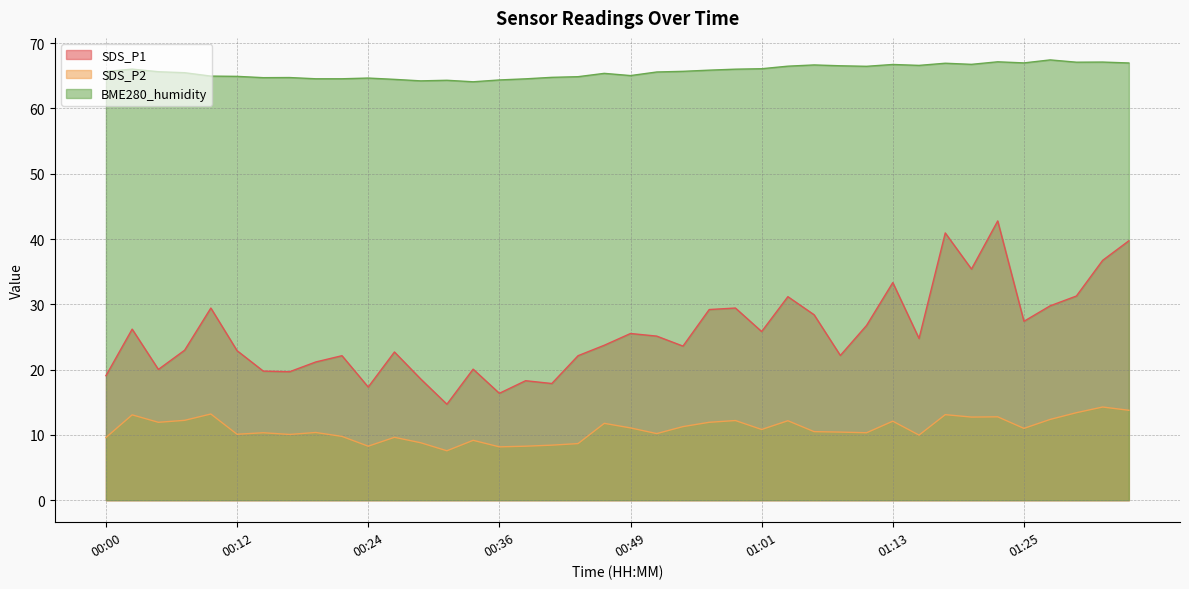

List the labels in order of SDS_P1 value, smallest first.

00:32, 00:36, 00:24, 00:41, 00:39, 00:29, 00:00, 00:17, 00:15, 00:05, 00:34, 00:19, 00:22, 00:44, 01:08, 00:27, 00:12, 00:07, 00:54, 00:46, 01:16, 00:51, 00:49, 01:01, 00:02, 01:11, 01:25, 01:06, 00:56, 00:10, 00:59, 01:28, 01:03, 01:30, 01:13, 01:20, 01:33, 01:35, 01:18, 01:23